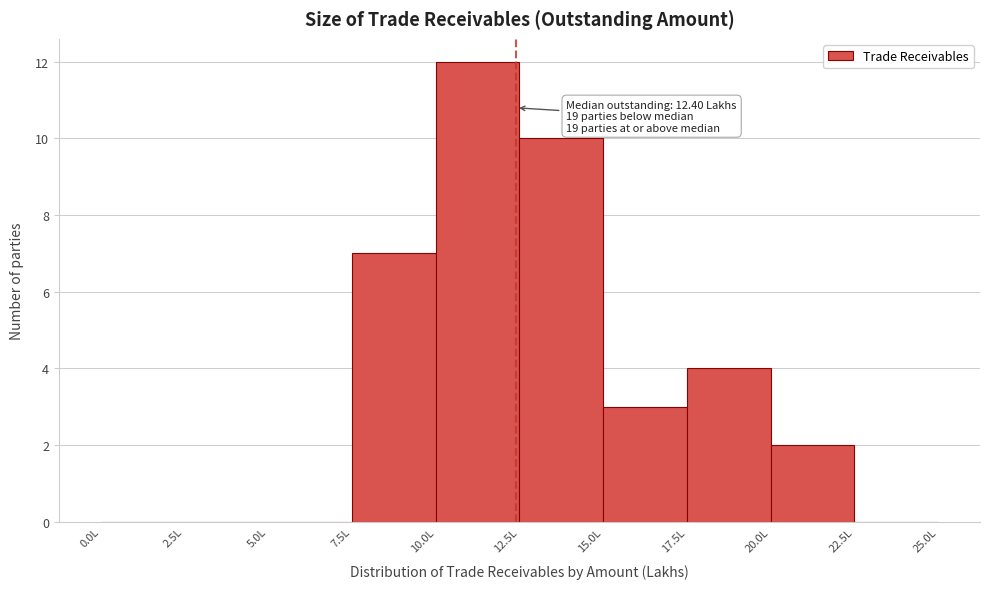

Which range on the x-axis has the tallest bar?

10.0 to 12.5